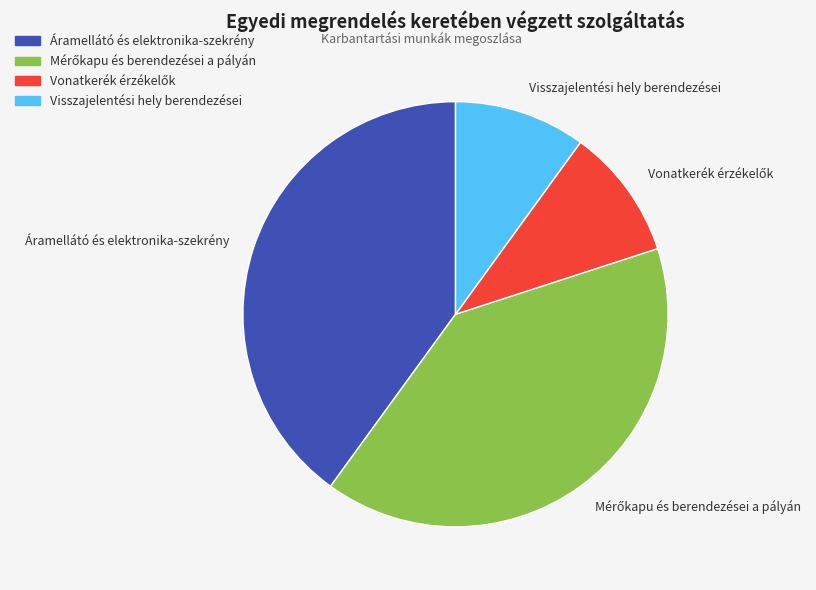

The Visszajelentési hely berendezései slice represents 10% of the pie. True or false?

True